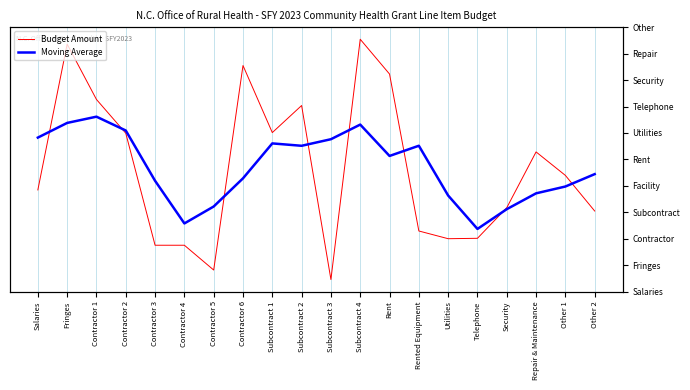

Reading left to right, transcribe all the data shown in this chart.

Budget Amount: -0.0	0.1	0.1	0.0	-0.1	-0.1	-0.1	0.1	0.0	0.1	-0.1	0.1	0.1	-0.1	-0.1	-0.1	-0.1	0.0	-0.0	-0.1
Moving Average: 0.0	0.0	0.0	0.0	-0.0	-0.1	-0.1	-0.0	0.0	0.0	0.0	0.0	0.0	0.0	-0.0	-0.1	-0.1	-0.0	-0.0	-0.0